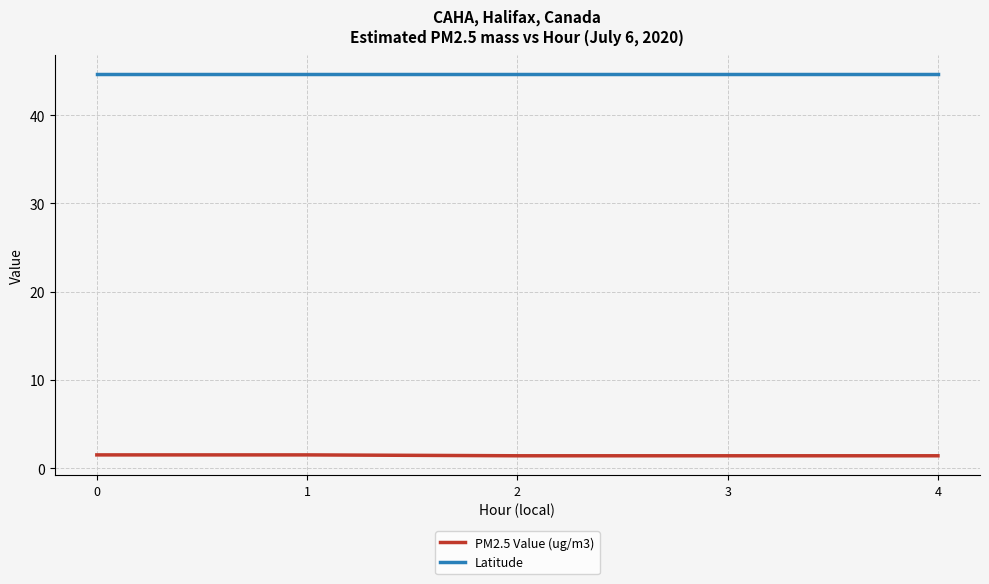

What is the sum of all PM2.5 Value (ug/m3) values?

7.2